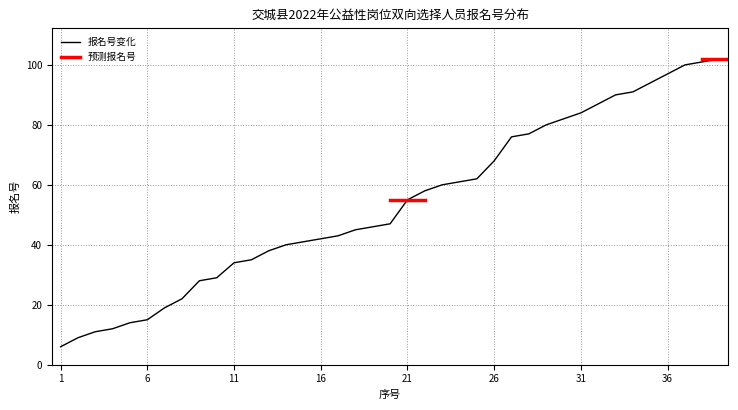

Reading left to right, extract all data points from this chart.

6	9	11	12	14	15	19	22	28	29	34	35	38	40	41	42	43	45	46	47	55	58	60	61	62	68	76	77	80	82	84	87	90	91	94	97	100	101	102